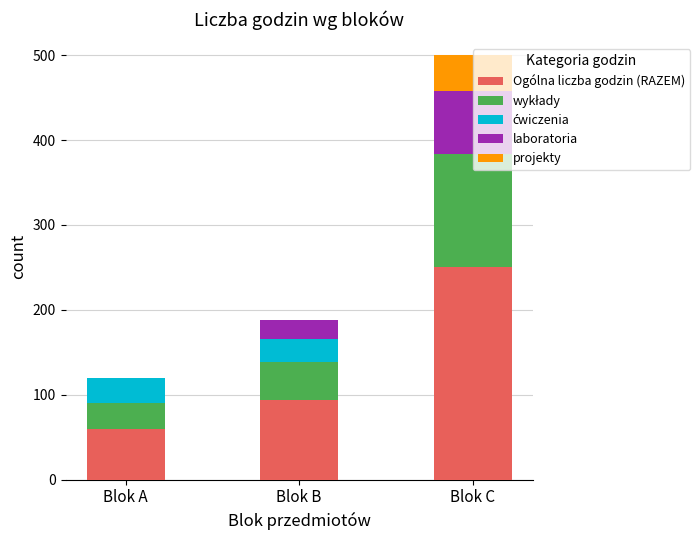

What is the total value across all series at Blok C?

500